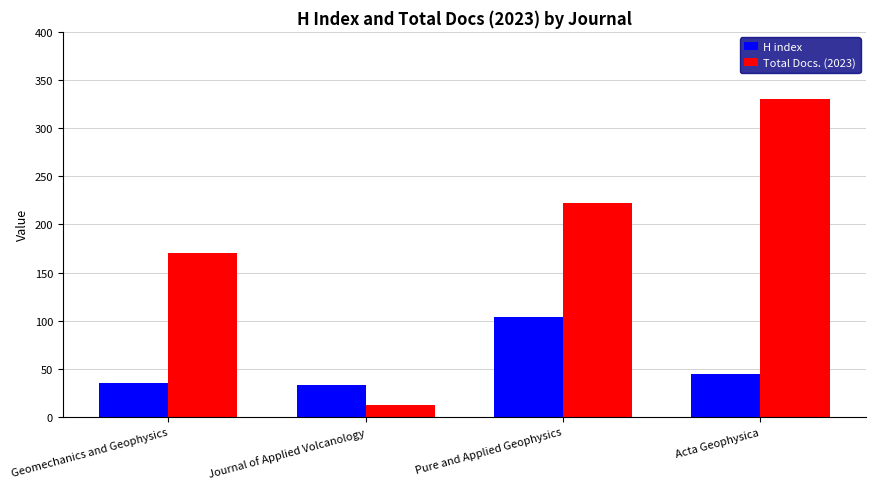

How many series are shown in this chart?

2